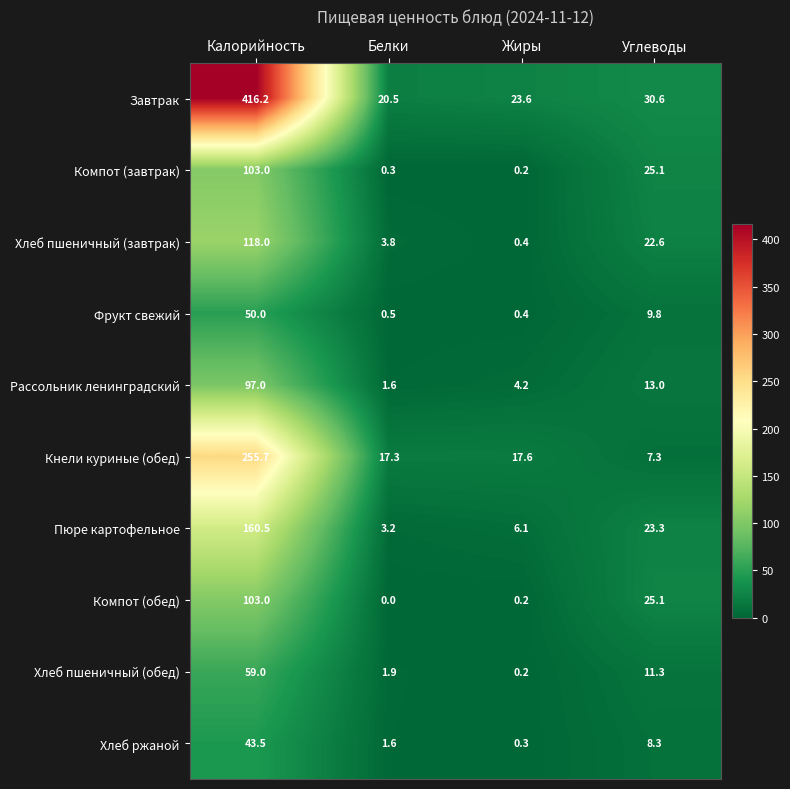

Which series has the largest total across all categories?

Завтрак